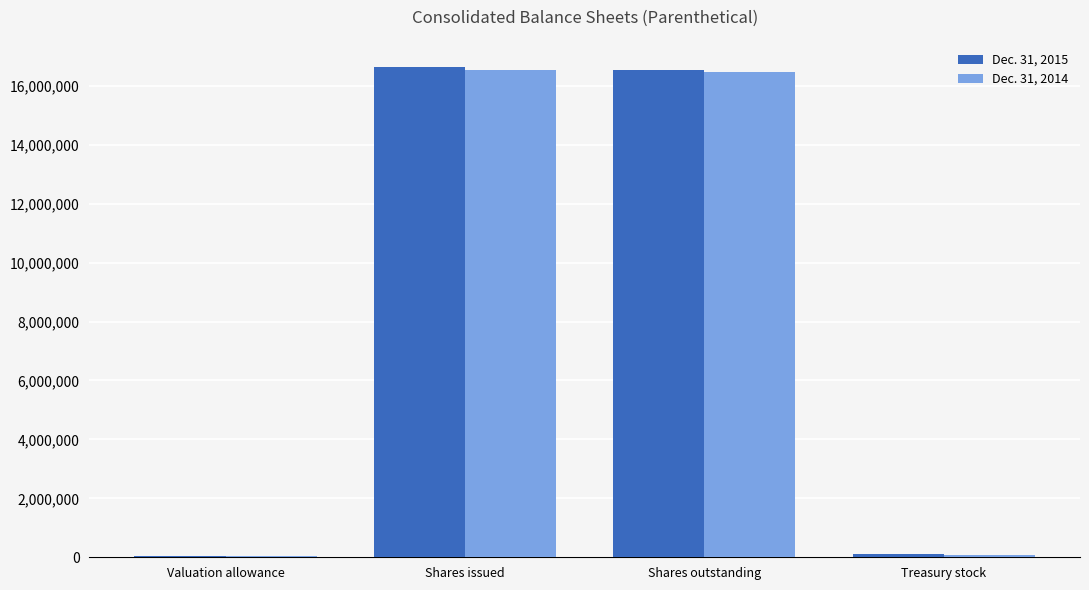

True or false: Dec. 31, 2015 has a value of 7282781 at Shares issued.

False